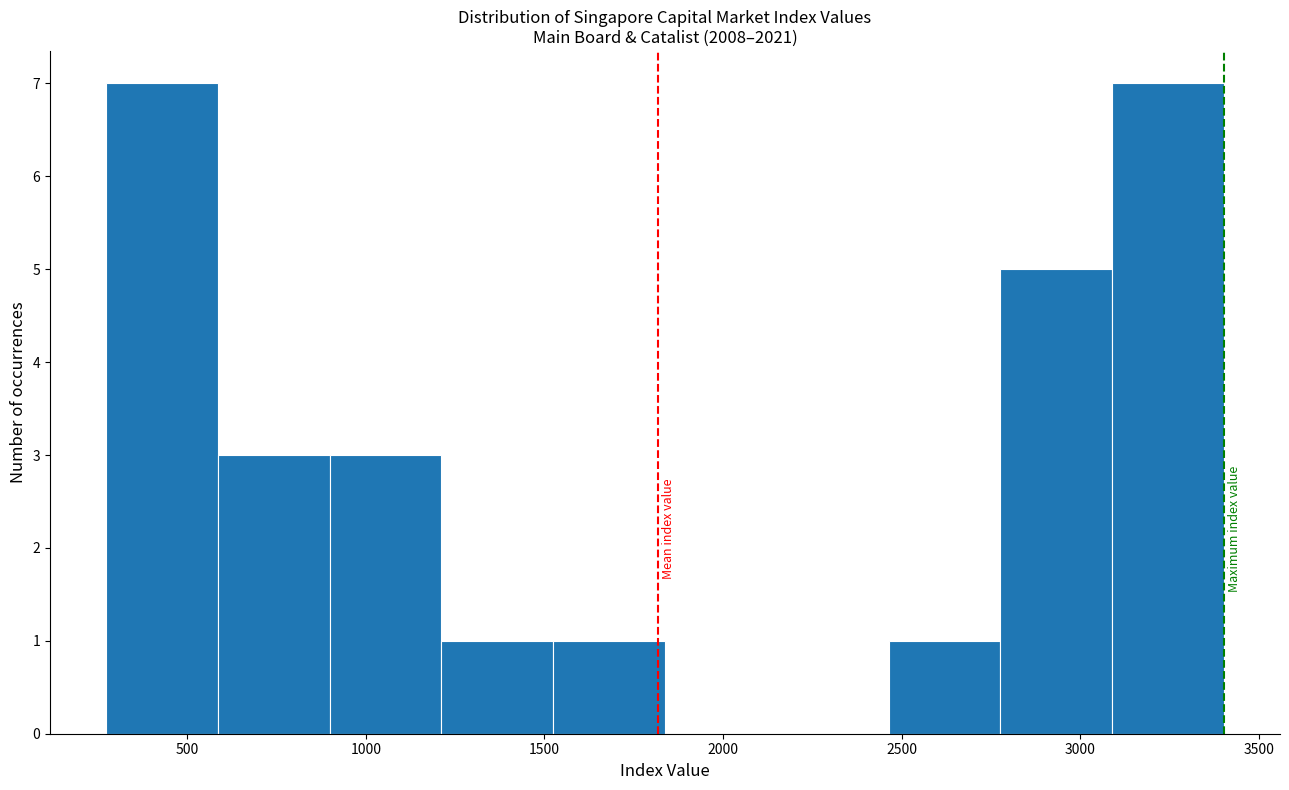

What is the height of the bar covering 900 to 1200 on the x-axis? Neither the bar edges nor the heights are printed on the chart, so give them approximately, as read against the axes.

3